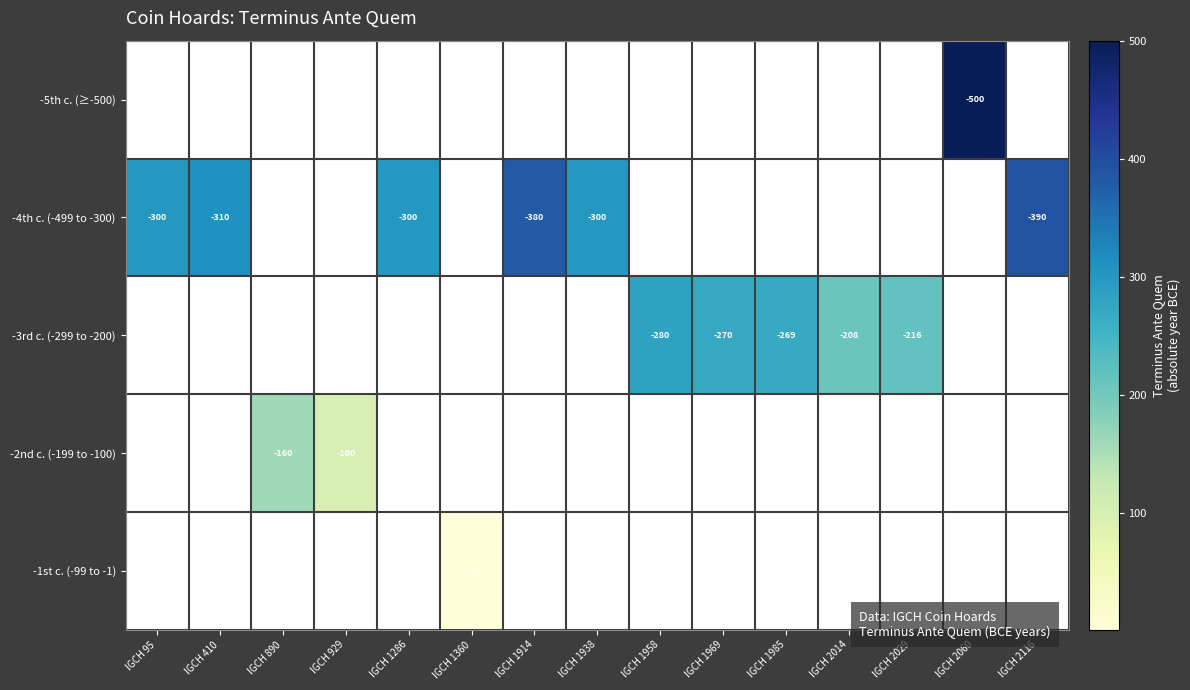

What is the minimum value shown in the chart?

1.0